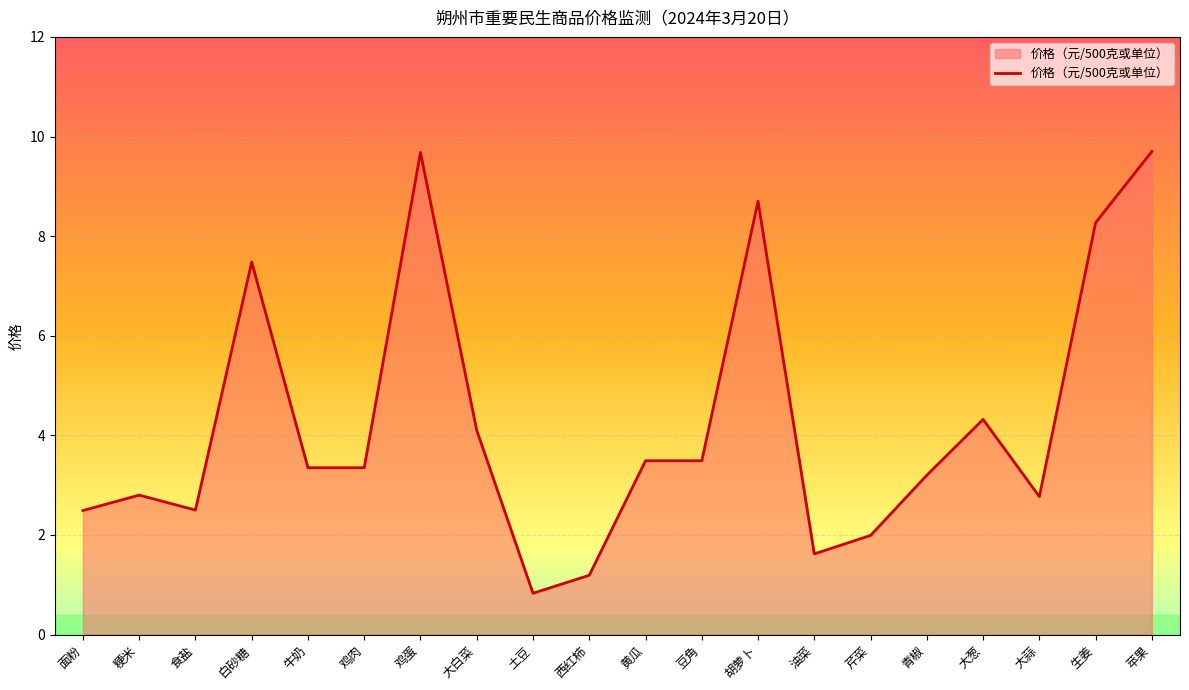

Reading left to right, transcribe all the data shown in this chart.

2.5	2.8	2.5	7.5	3.4	3.4	9.7	4.1	0.8	1.2	3.5	3.5	8.7	1.6	2.0	3.2	4.3	2.8	8.3	9.7